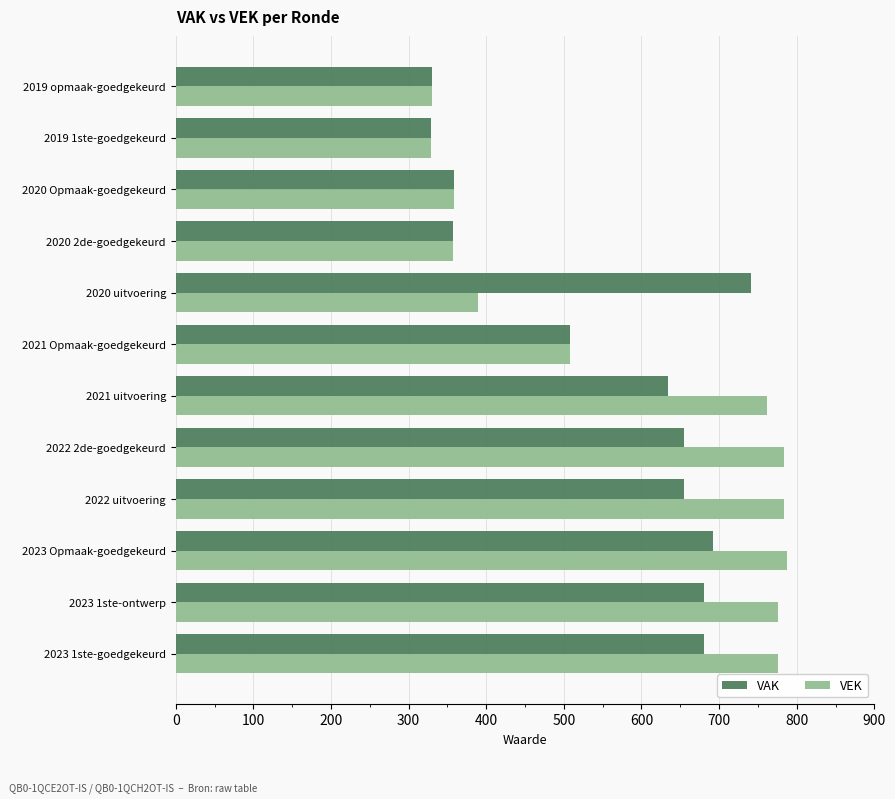

What is the minimum value for VAK?

329